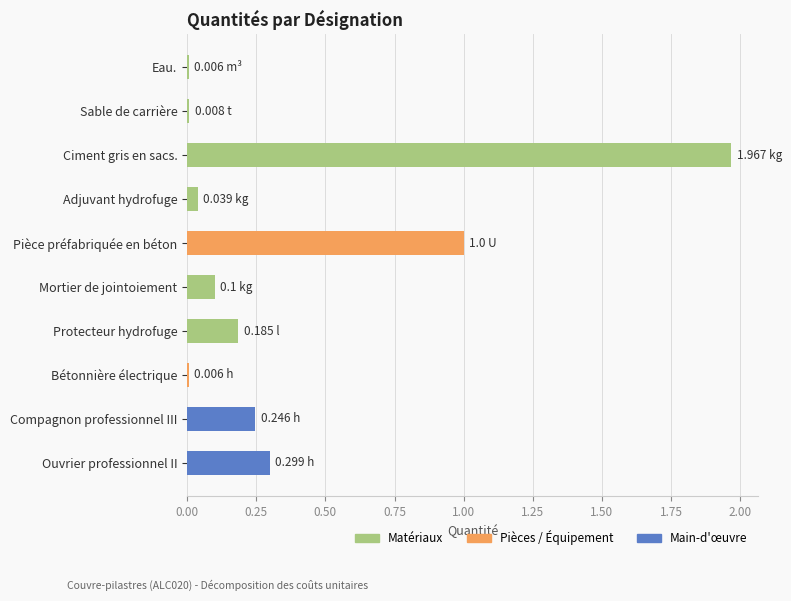

At which category does the chart reach its peak across all series?

Ciment gris en sacs.